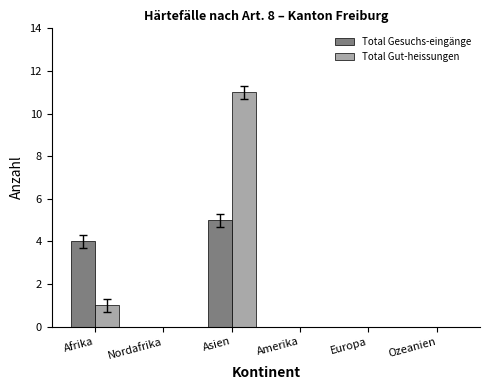

Reading left to right, transcribe all the data shown in this chart.

Total Gesuchs-eingänge: 4	0	5	0	0	0
Total Gut-heissungen: 1	0	11	0	0	0